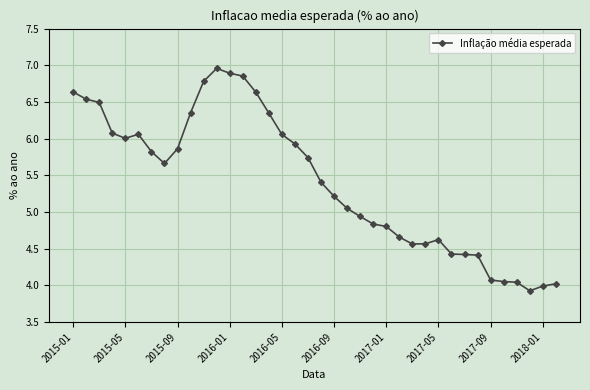

What is the average value?

5.4